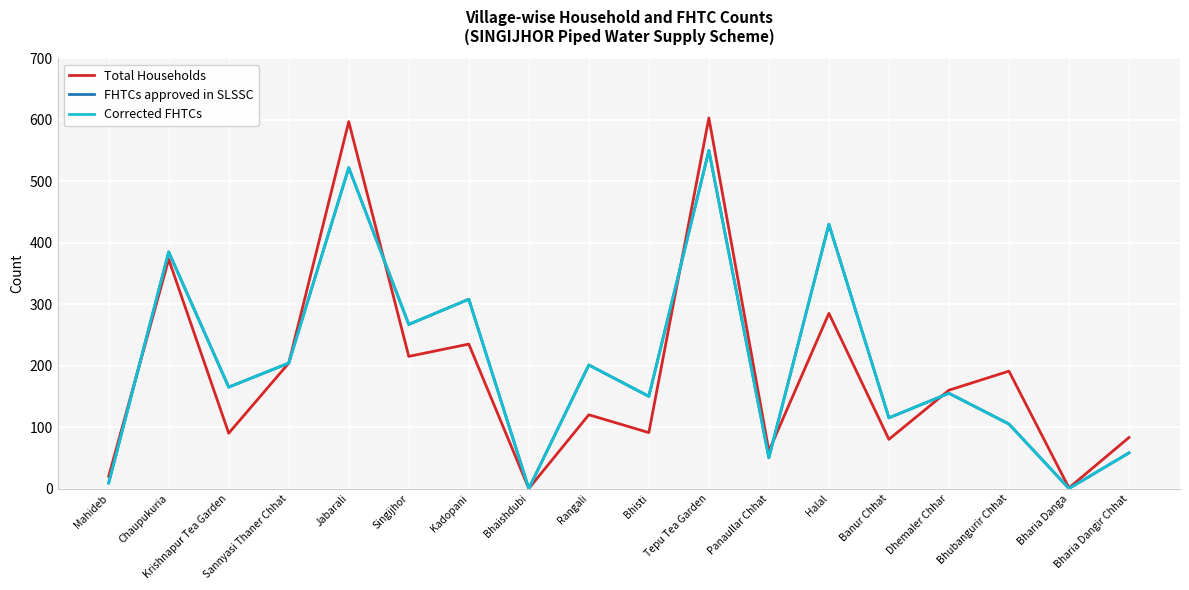

What is the maximum value for FHTCs approved in SLSSC?

550